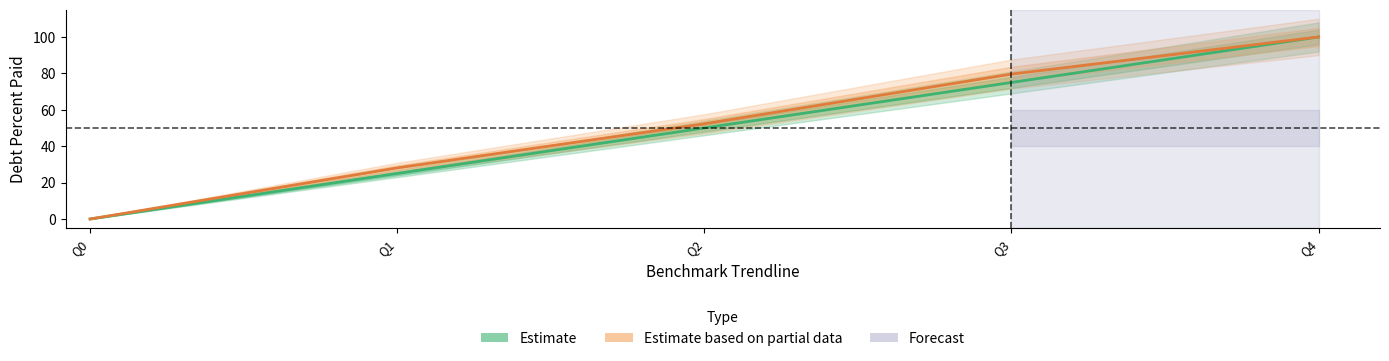

Reading left to right, what are all the values shown in this chart?

Estimate: 0.0	25.0	50.0	75.0	100.0
Estimate based on partial data: 0.0	28.1	52.3	79.6	100.0